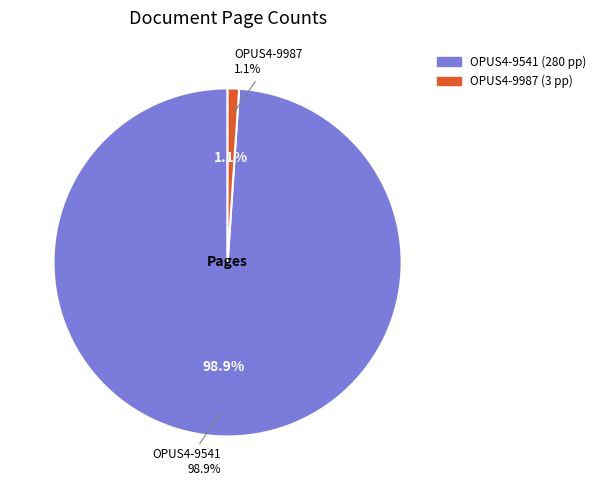

What is the change in value from OPUS4-9541 to OPUS4-9987?

-277